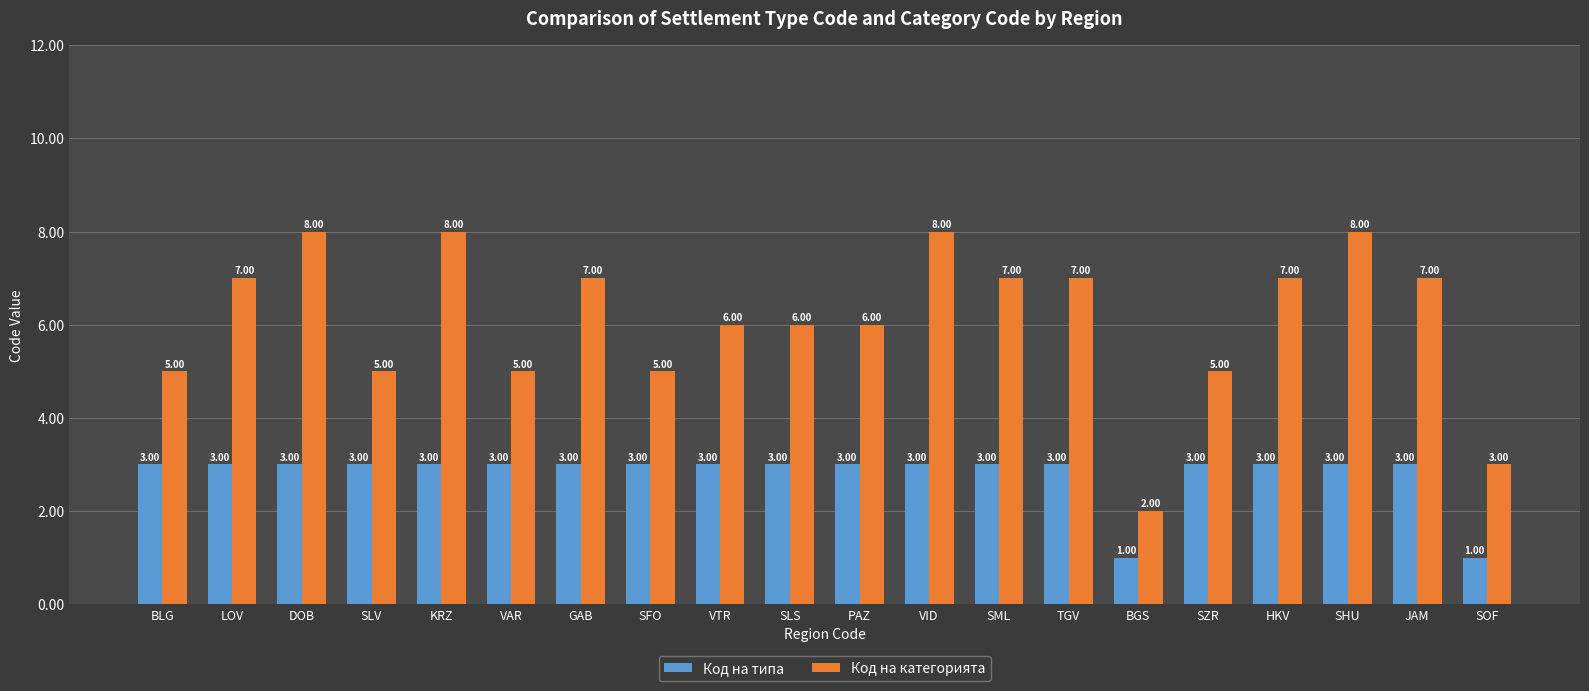

What is the average value of the Код на типа series?

3